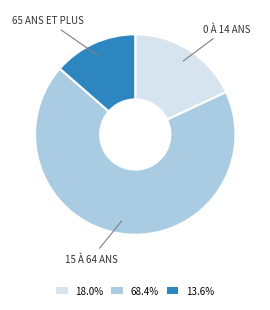

What is the ratio of the value at 18.0% to the value at 13.6%?

1.3